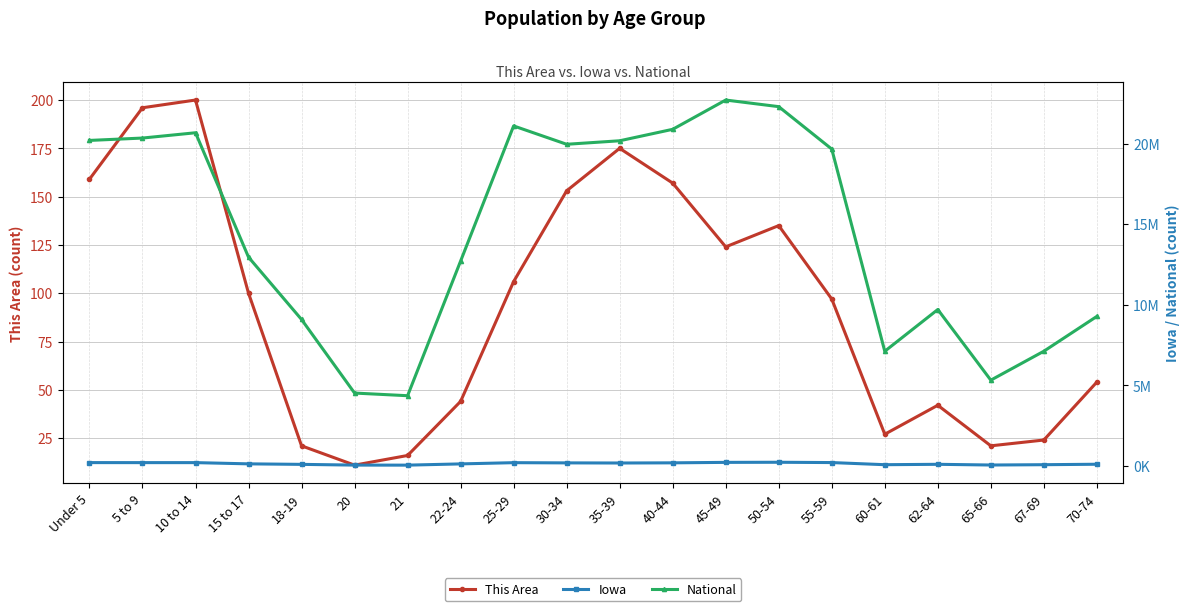

How many values in the Iowa series exceed 177148?

9